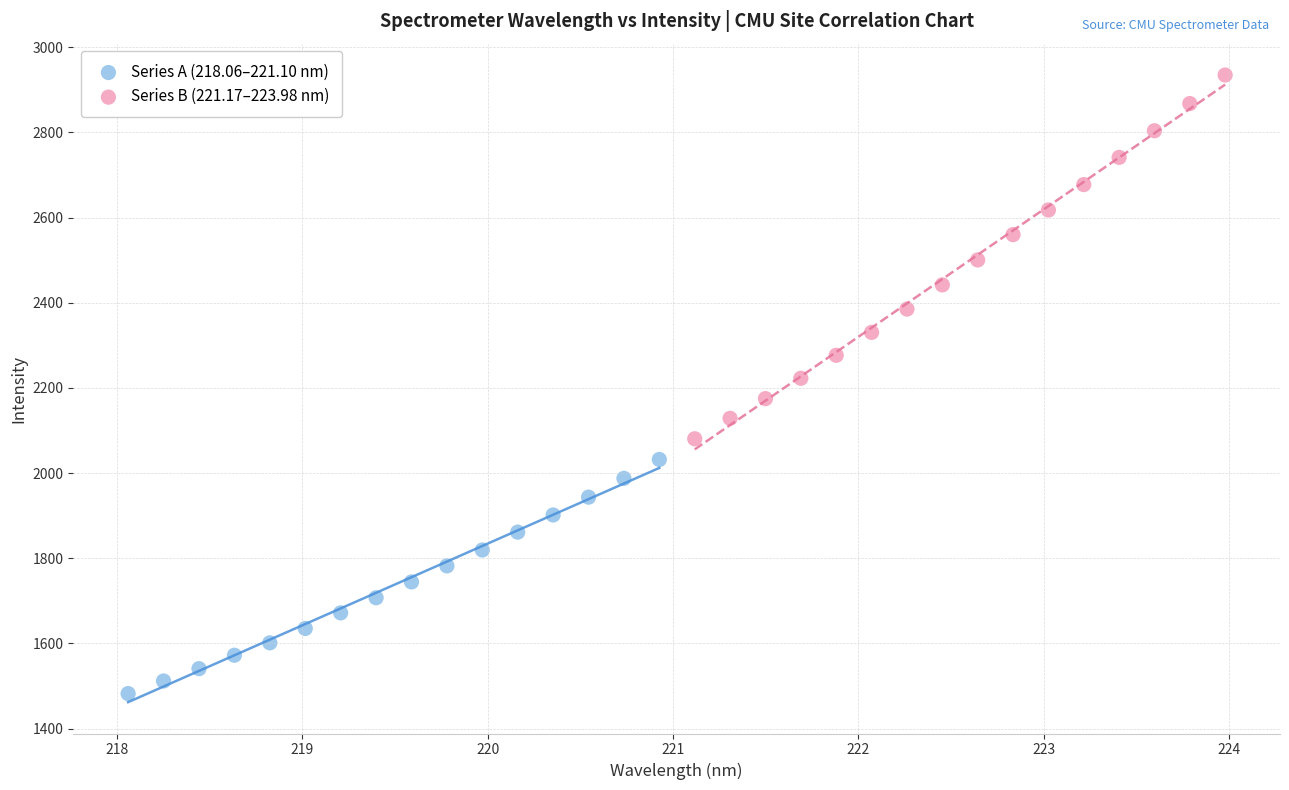

What are all the series names shown in the legend?

Series A (218.06–221.10 nm), Series B (221.17–223.98 nm)